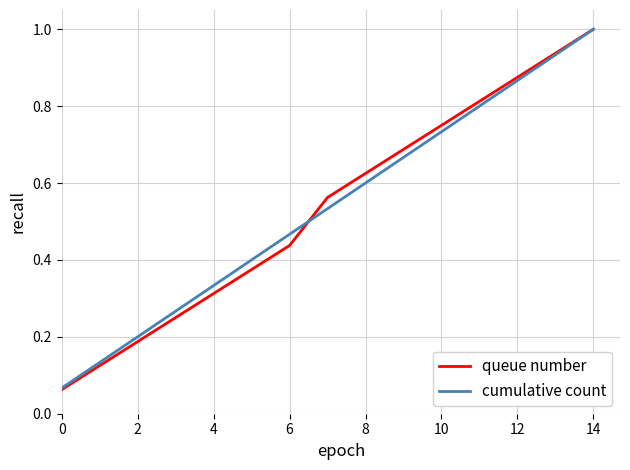

Which series has the largest range (max minus min)?

queue number